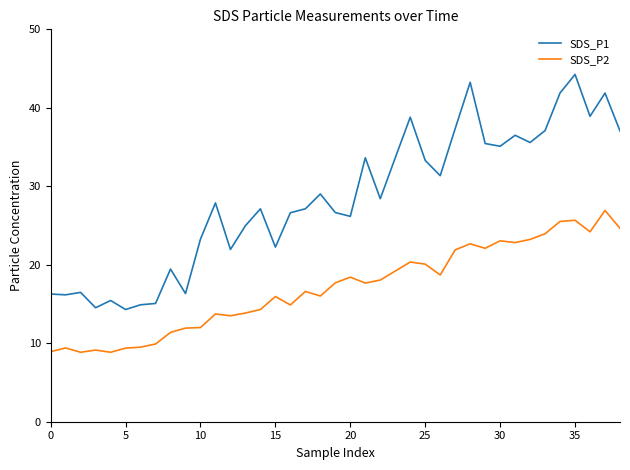

Does the chart display data point markers on the line(s)?

No